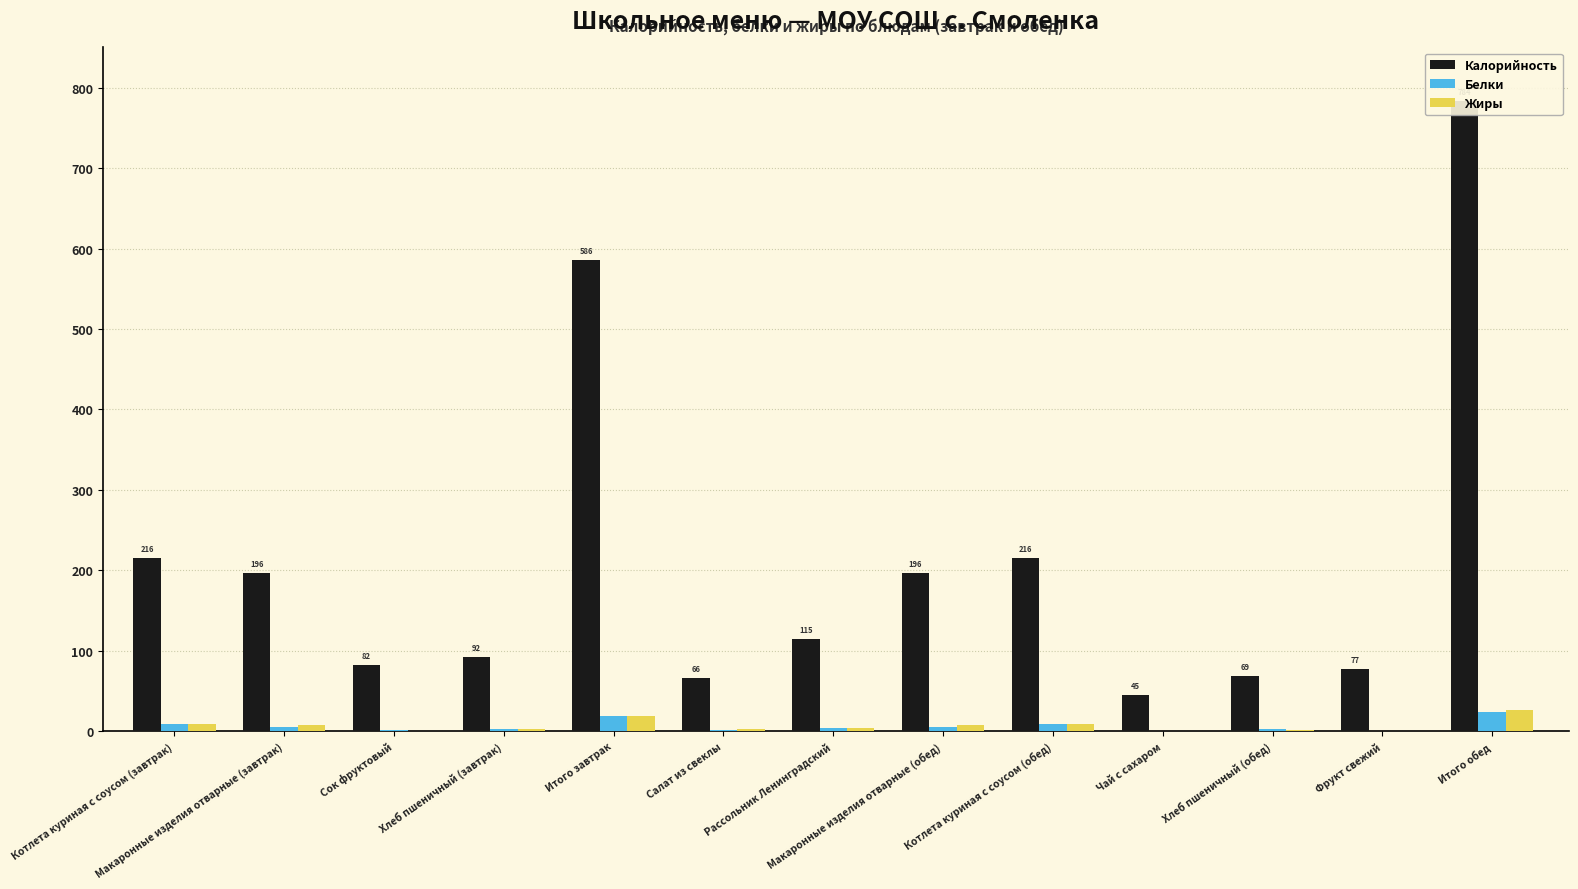

What is the difference between the highest and lowest values at Итого завтрак?

567.1